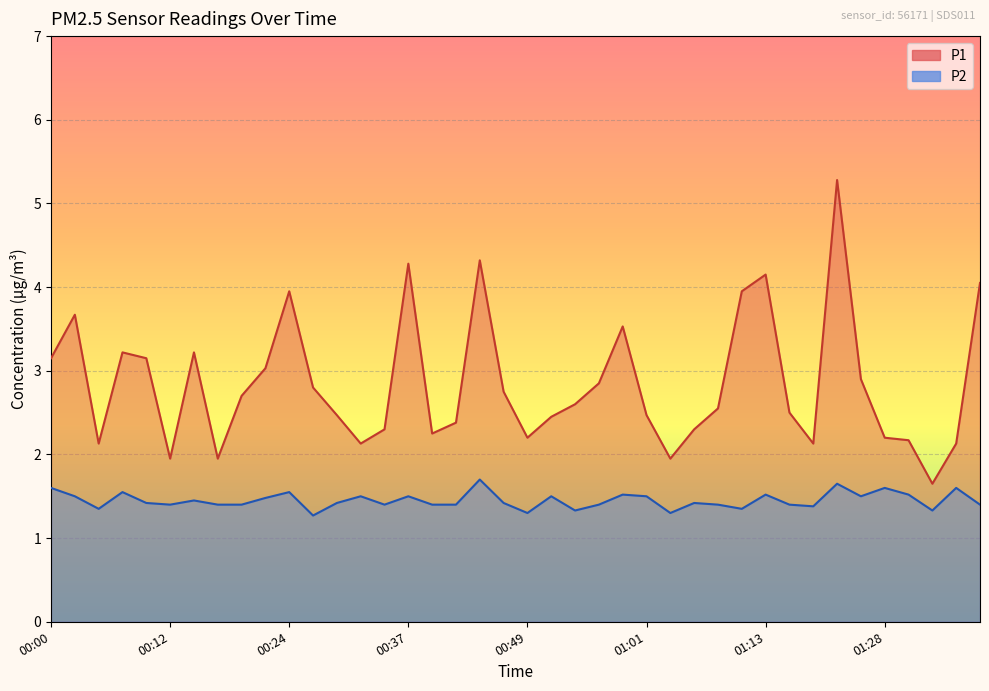

How many interior local valleys does the P1 series have?

9